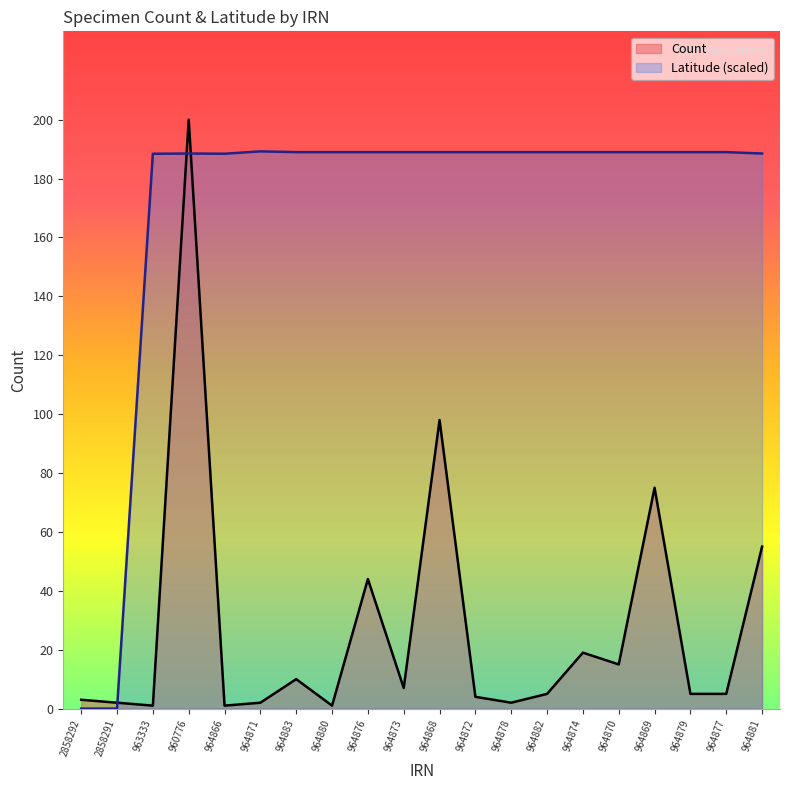

What is the greatest value displayed?

200.0